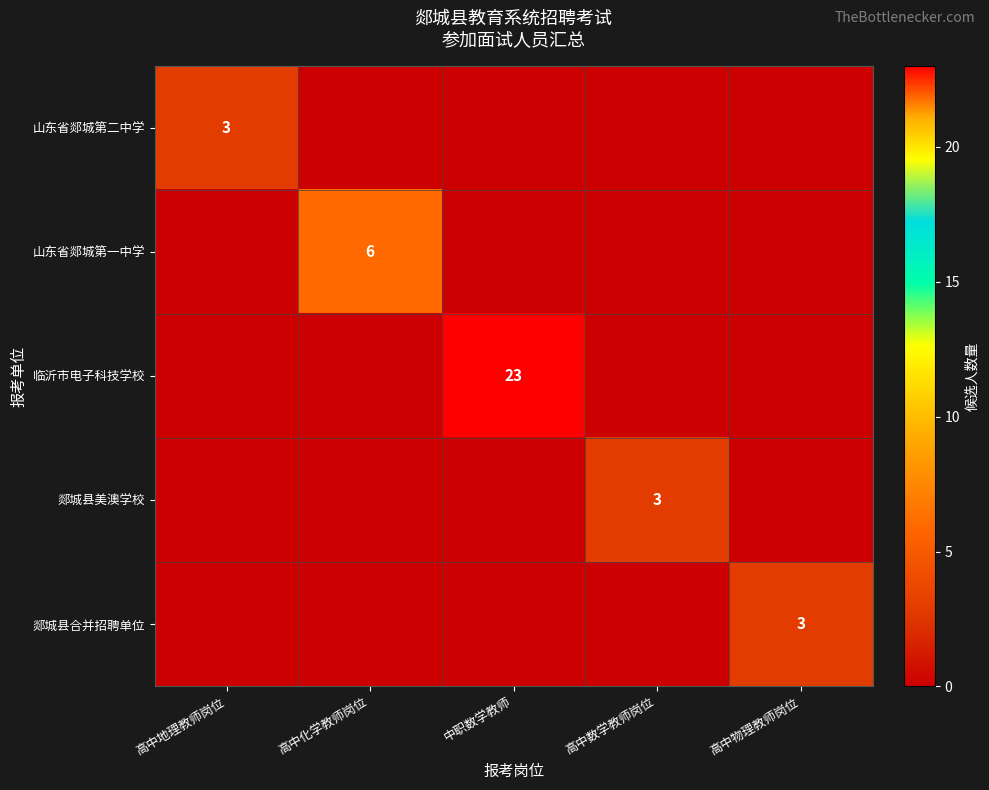

The value of 郯城县合并招聘单位 at 高中物理教师岗位 is 3. True or false?

True